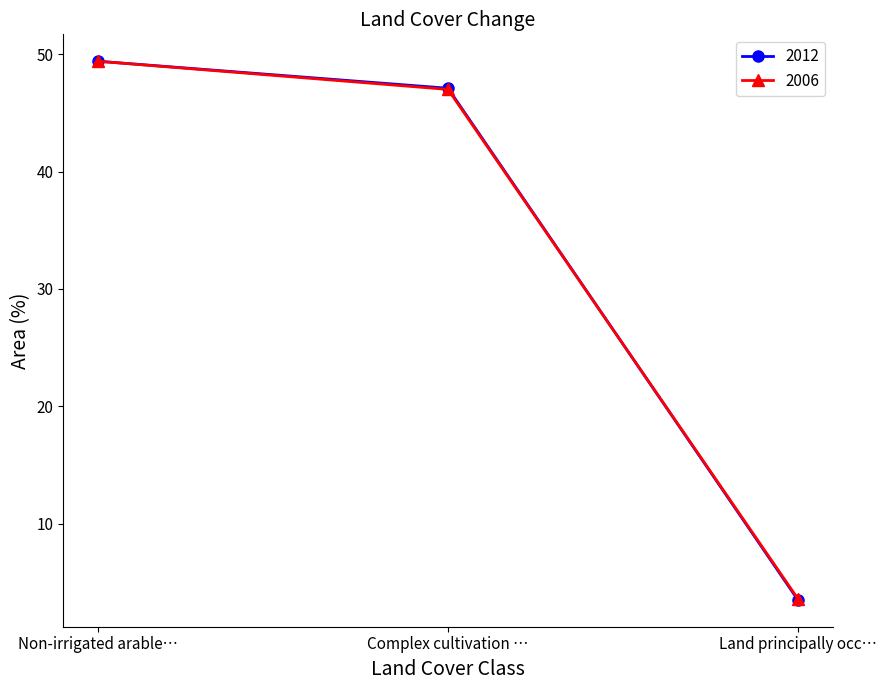

At which label is 2012 closest to 26?

Complex cultivation …